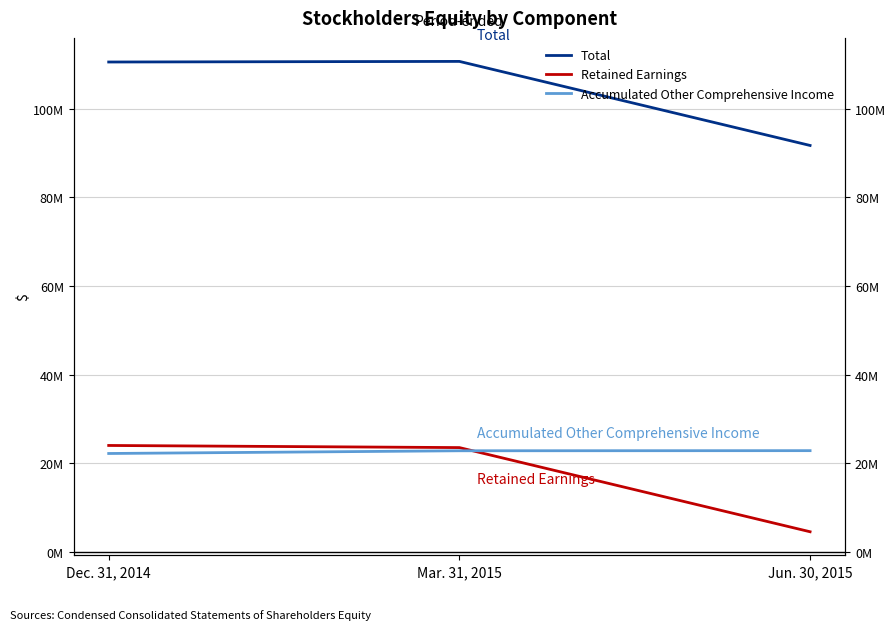

Which label corresponds to the largest value in the chart?

Mar. 31, 2015